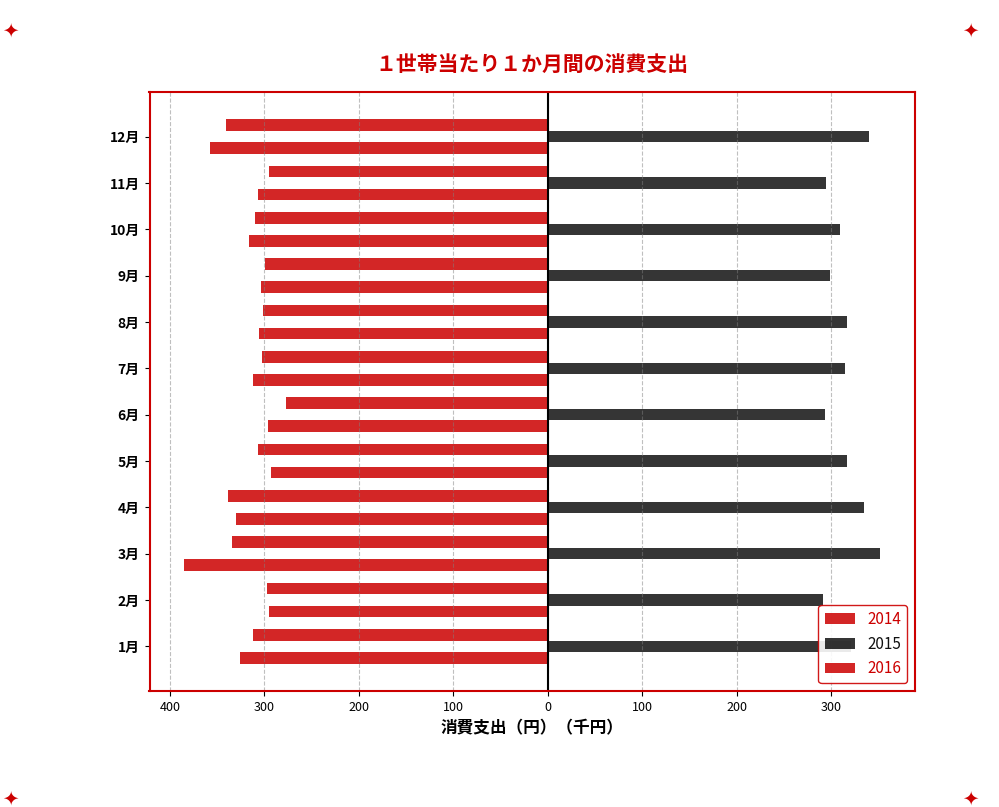

Reading left to right, transcribe all the data shown in this chart.

2014: 1月=-325.8	2月=-294.5	3月=-384.7	4月=-330.0	5月=-293.1	6月=-295.7	7月=-311.7	8月=-305.8	9月=-303.6	10月=-316.2	11月=-306.2	12月=-357.8
2015: 1月=320.7	2月=291.4	3月=352.0	4月=334.3	5月=317.3	6月=293.0	7月=314.8	8月=317.2	9月=298.7	10月=309.8	11月=294.9	12月=340.5
2016: 1月=-312.3	2月=-297.7	3月=-334.6	4月=-338.0	5月=-306.7	6月=-276.6	7月=-302.4	8月=-301.4	9月=-298.7	10月=-309.8	11月=-294.9	12月=-340.5